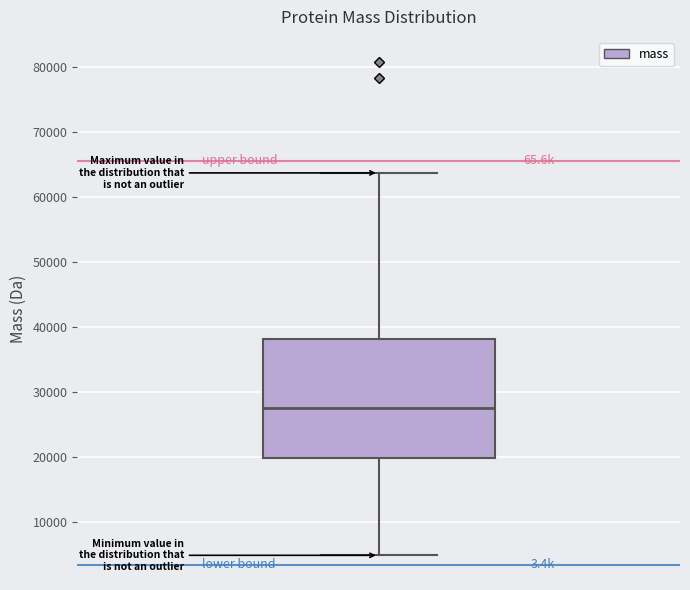

Read this box plot against the y-axis: the position of the median line, the range covered by the box, and the ends of both whiskers. The values are not printed on the chart, so give them approximately, as read against the axis.

median 28000, box 20000 to 38000, whiskers 5000 to 64000